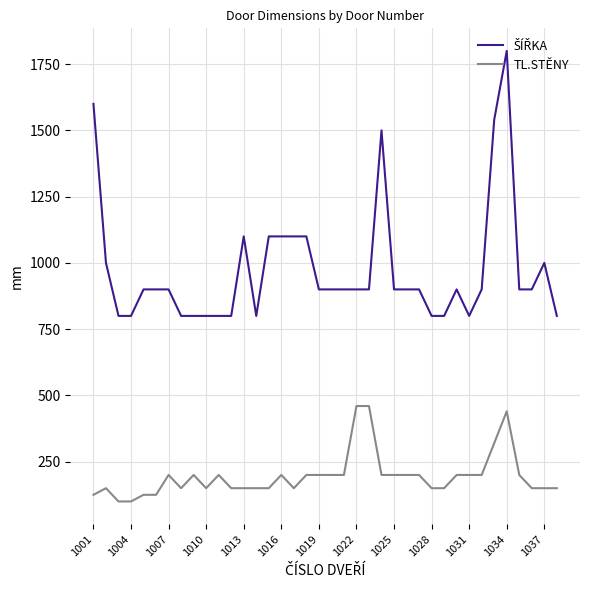

Does the chart have visible grid lines?

Yes